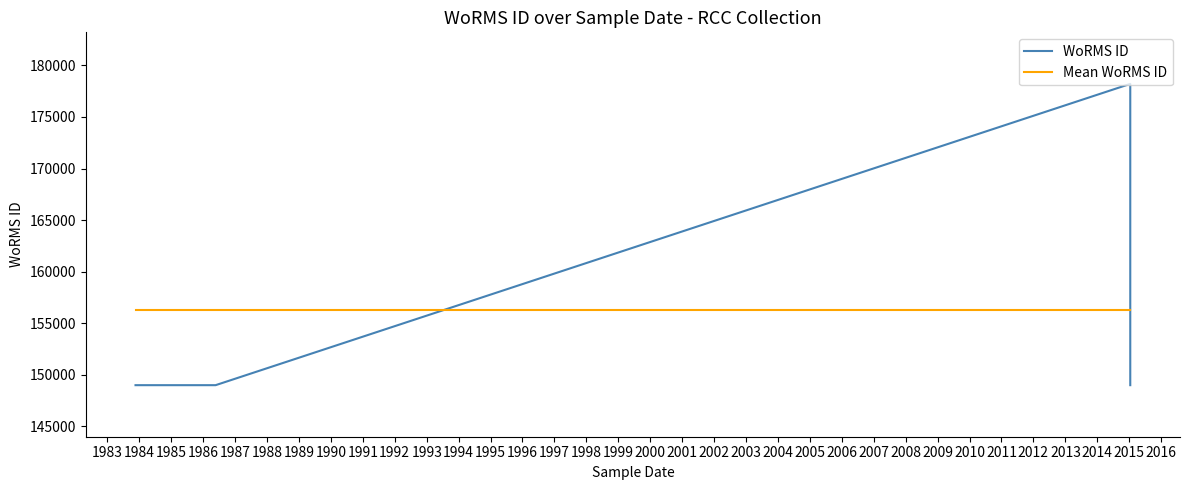

What is the minimum value shown in the chart?

148985